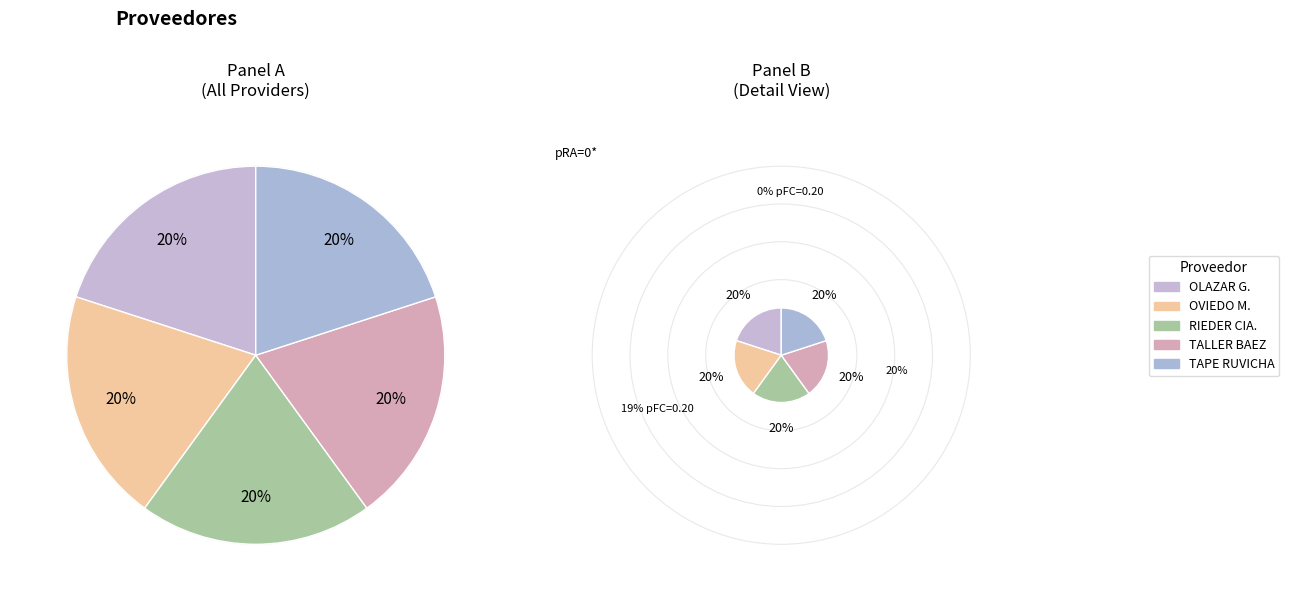

Which category has the biggest portion of the pie?

alcides-daniel-olazar-gonzalez